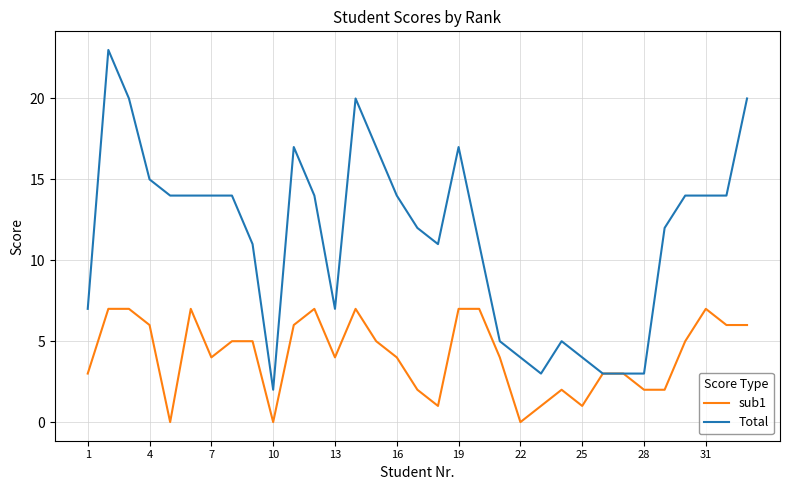

Reading left to right, list all the values displayed in this chart.

sub1: 3	7	7	6	0	7	4	5	5	0	6	7	4	7	5	4	2	1	7	7	4	0	1	2	1	3	3	2	2	5	7	6	6
Total: 7	23	20	15	14	14	14	14	11	2	17	14	7	20	17	14	12	11	17	11	5	4	3	5	4	3	3	3	12	14	14	14	20